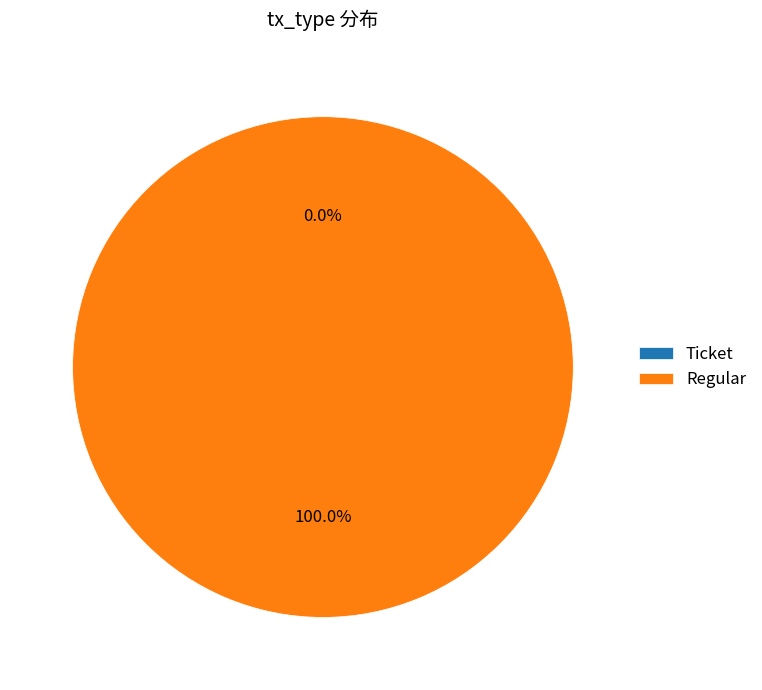

To the nearest percent, what percentage of the pie is Regular?

100%